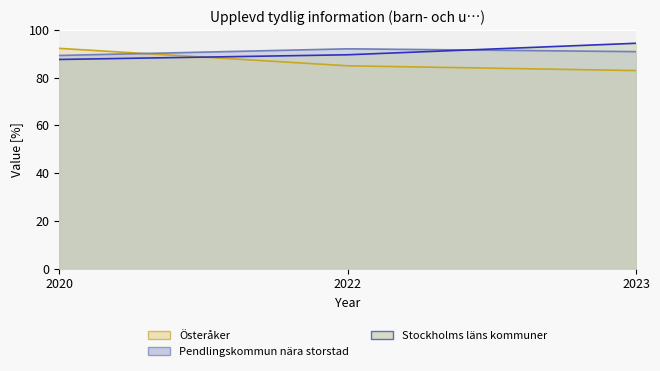

List the series in order of their peak value, highest first.

Stockholms läns kommuner, Österåker, Pendlingskommun nära storstad